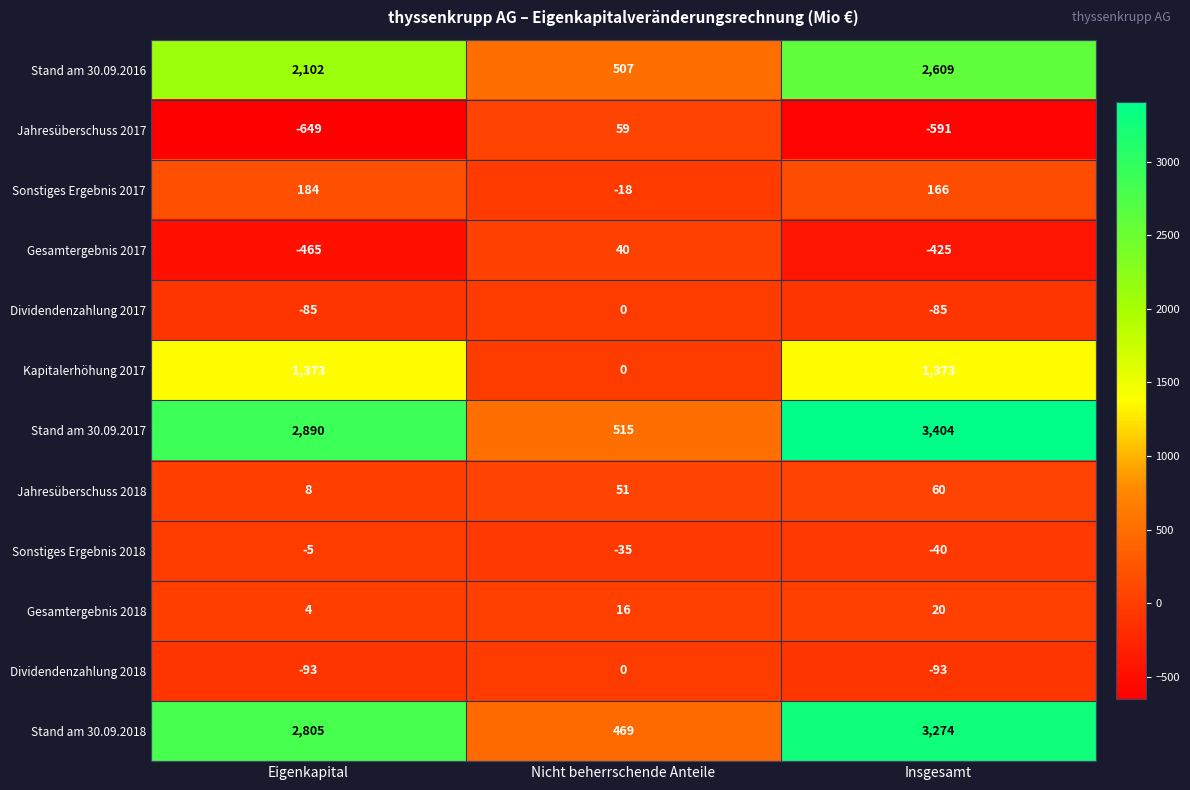

What is the sum of all Gesamtergebnis 2018 values?

40